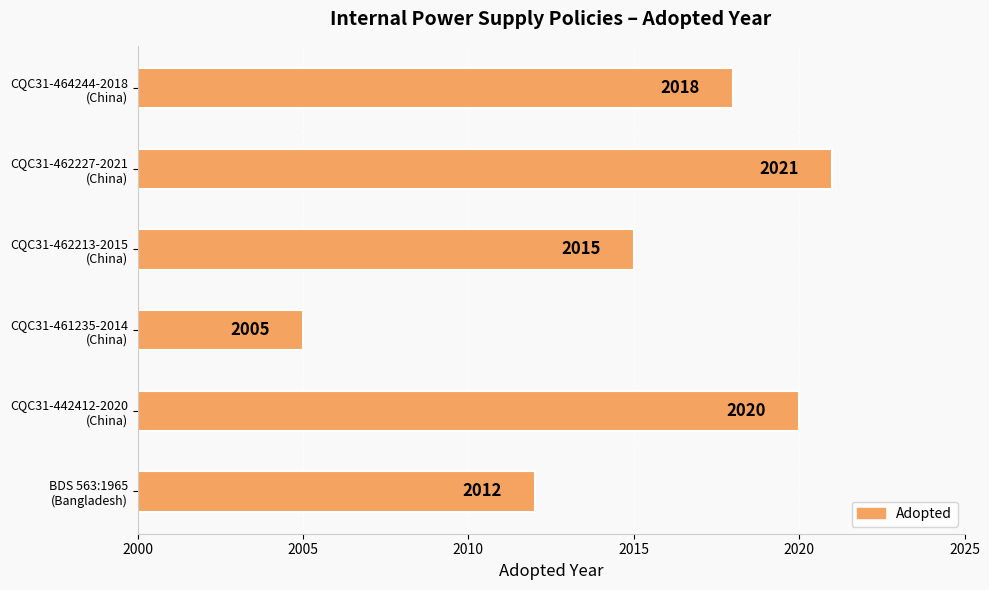

What is the smallest value displayed?

2005